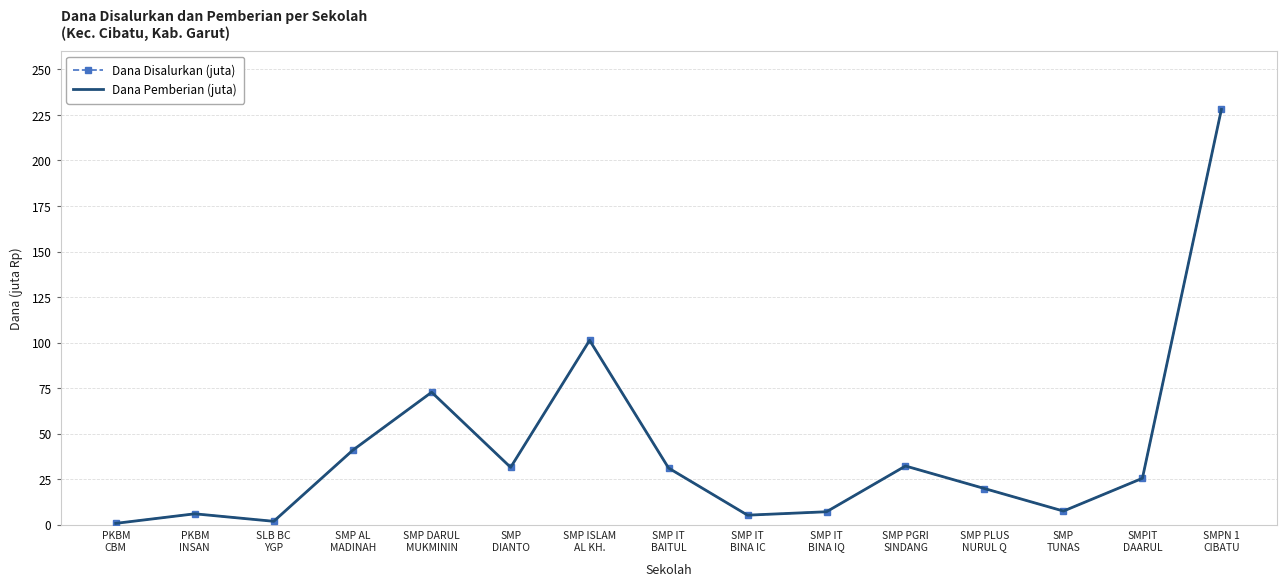

Rank the categories by Dana Pemberian (juta) value from lowest to highest.

PKBM
CBM, SLB BC
YGP, SMP IT
BINA IC, PKBM
INSAN, SMP IT
BINA IQ, SMP
TUNAS, SMP PLUS
NURUL Q, SMPIT
DAARUL, SMP IT
BAITUL, SMP
DIANTO, SMP PGRI
SINDANG, SMP AL
MADINAH, SMP DARUL
MUKMININ, SMP ISLAM
AL KH., SMPN 1
CIBATU